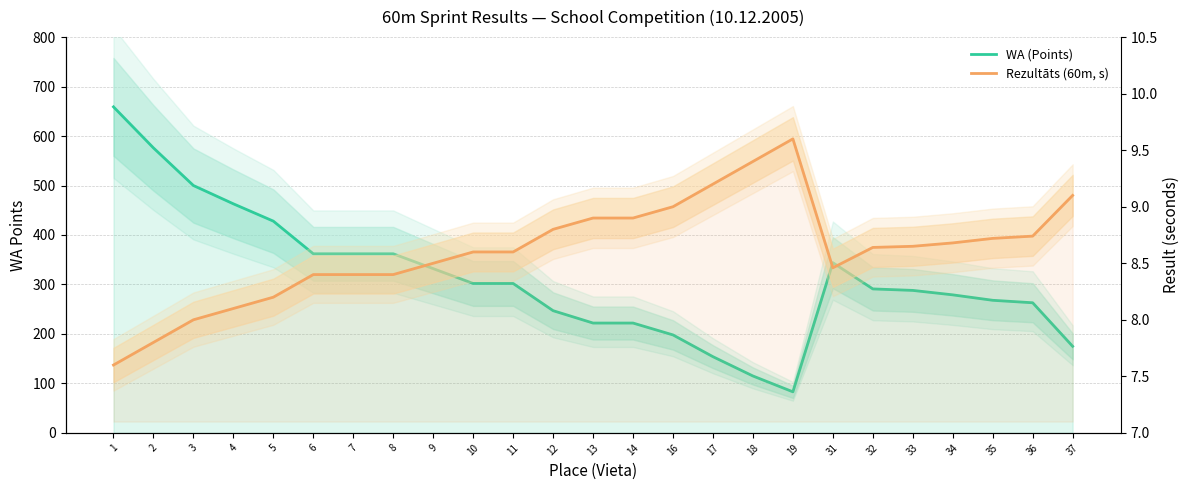

Where is Rezultāts (60m, s) nearest to the value 8?

3